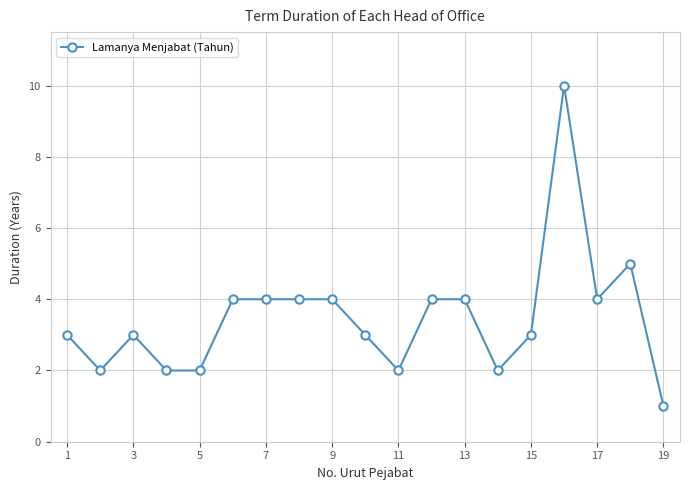

What is the average value?

3